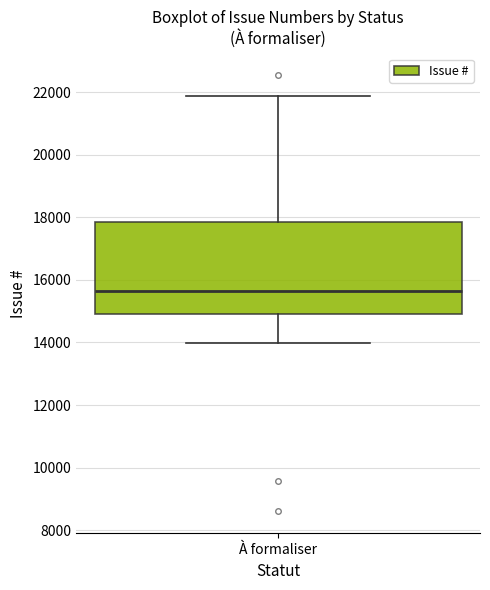

Where does the upper whisker of the box for À formaliser end on the y-axis? The values are not printed on the chart, so give them approximately, as read against the axis.

21800